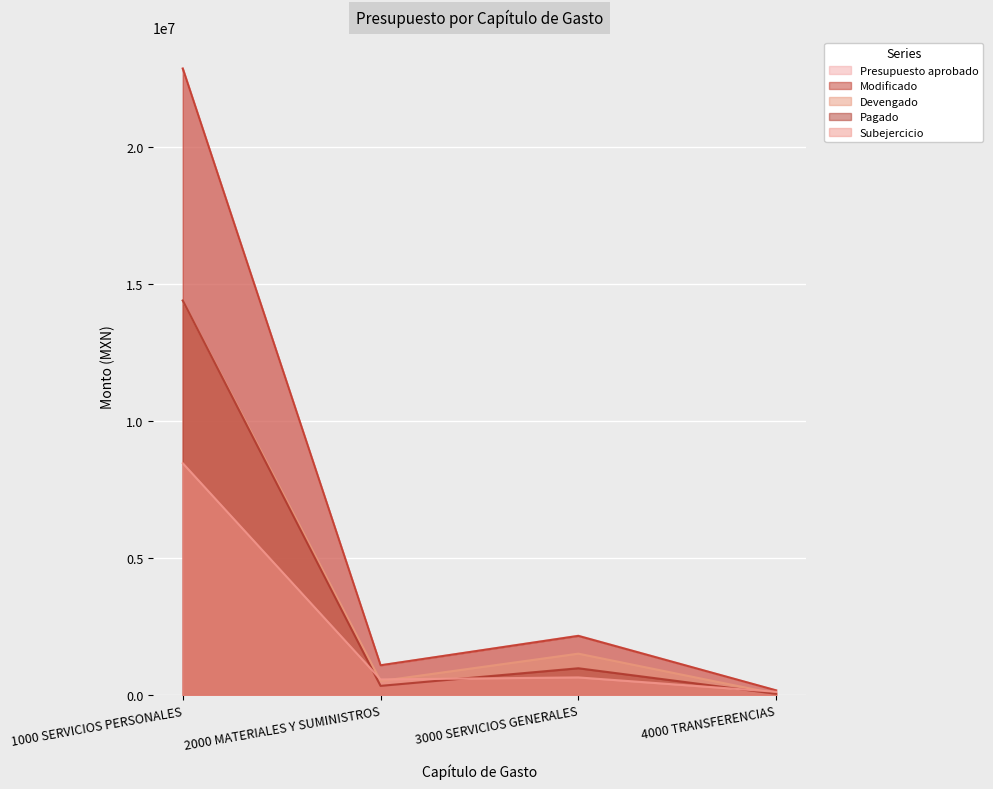

Between 2000 MATERIALES Y SUMINISTROS and 3000 SERVICIOS GENERALES, which is larger?

3000 SERVICIOS GENERALES